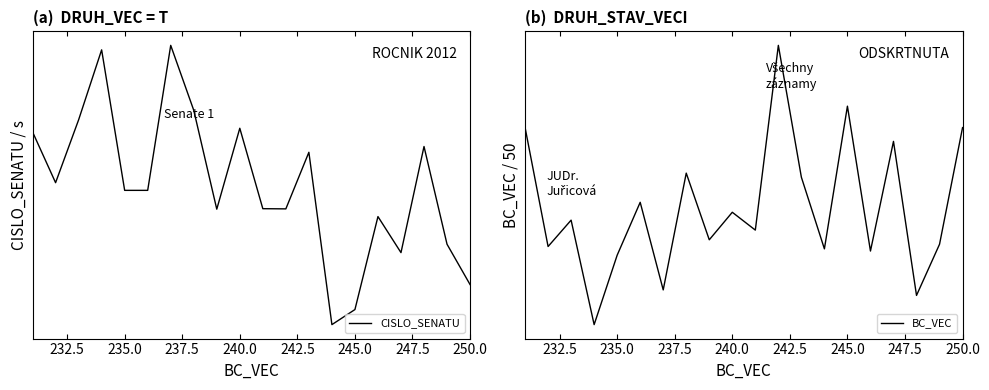

What is the smallest value displayed?

1.0